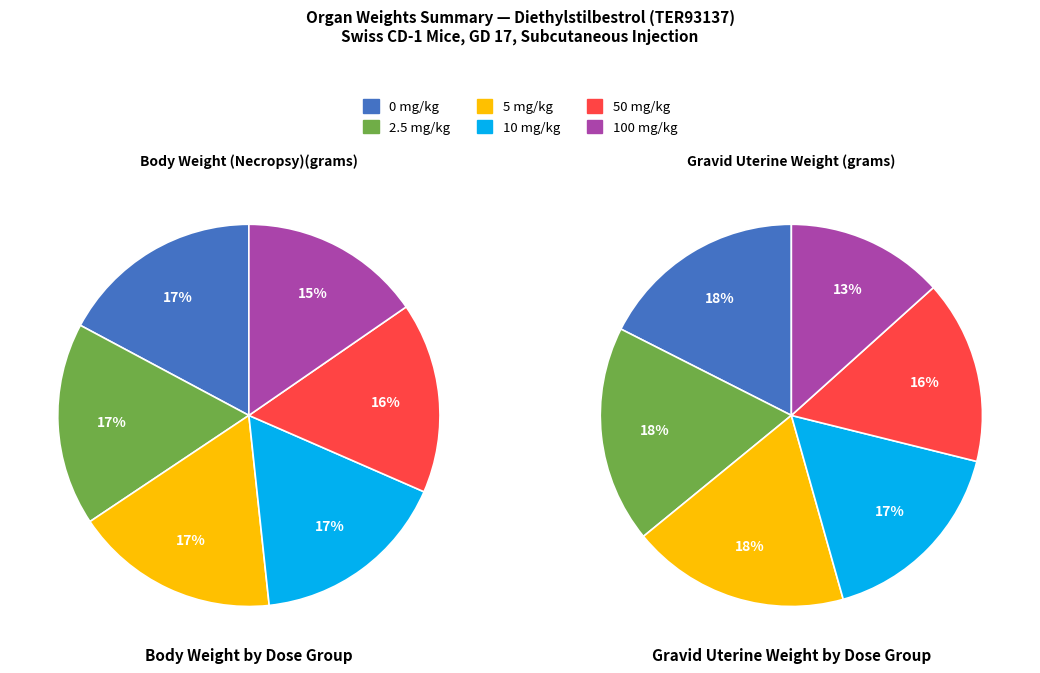

Is there a majority slice in this chart?

No